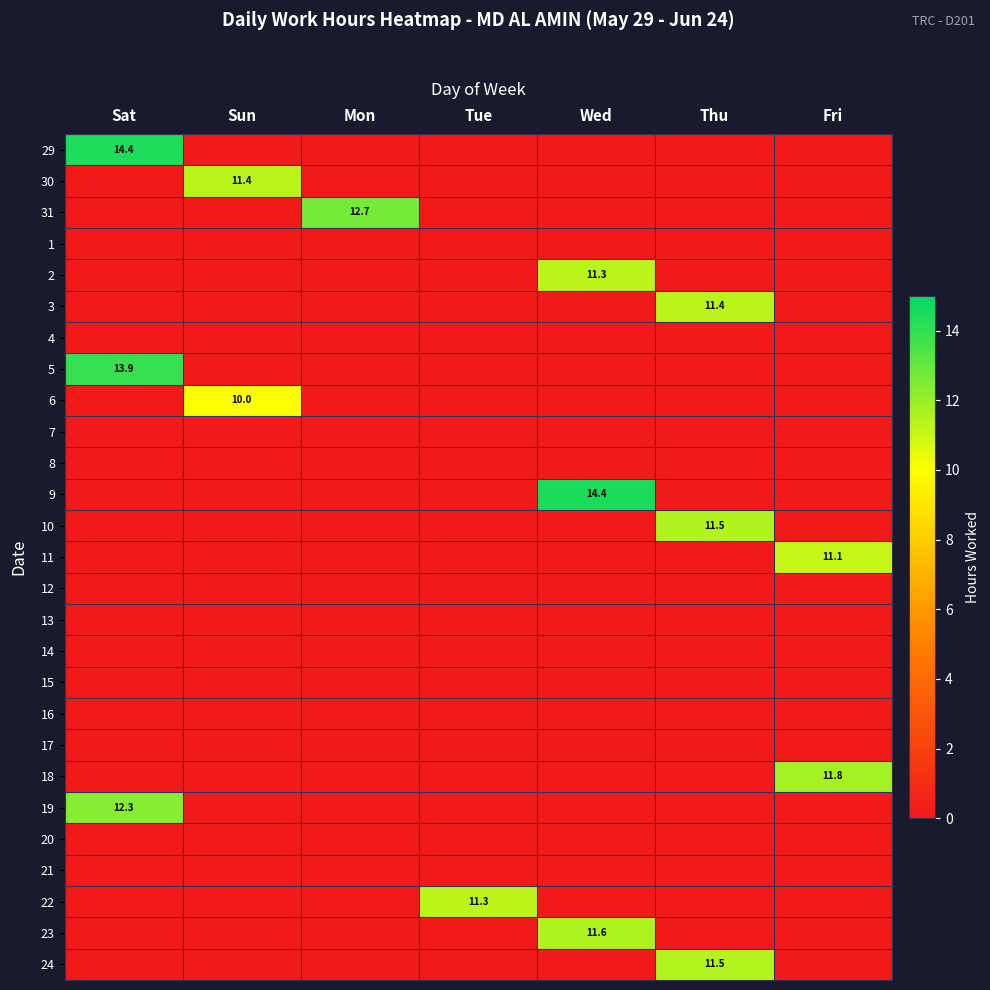

Count the number of categories in the chart.

7